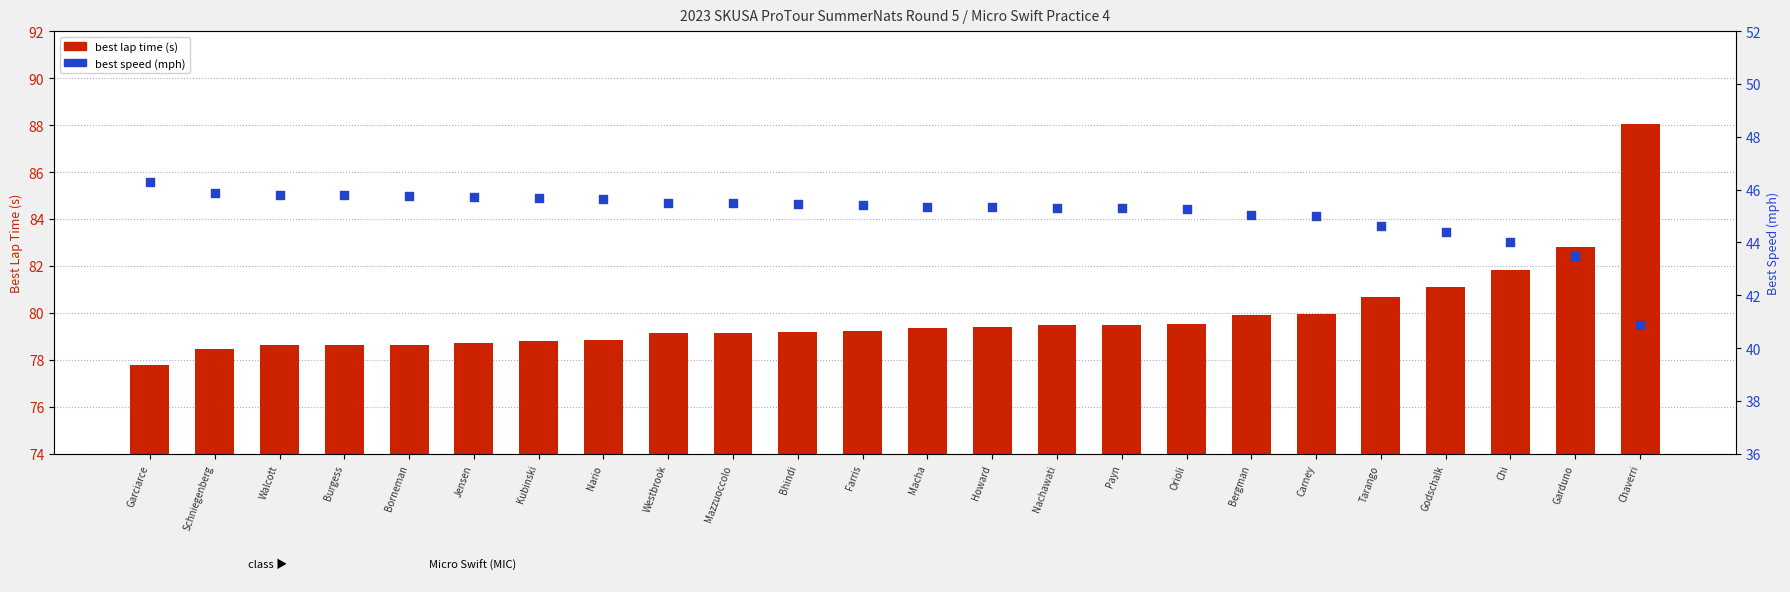

Which series contains the lowest Y value?

best speed (mph)